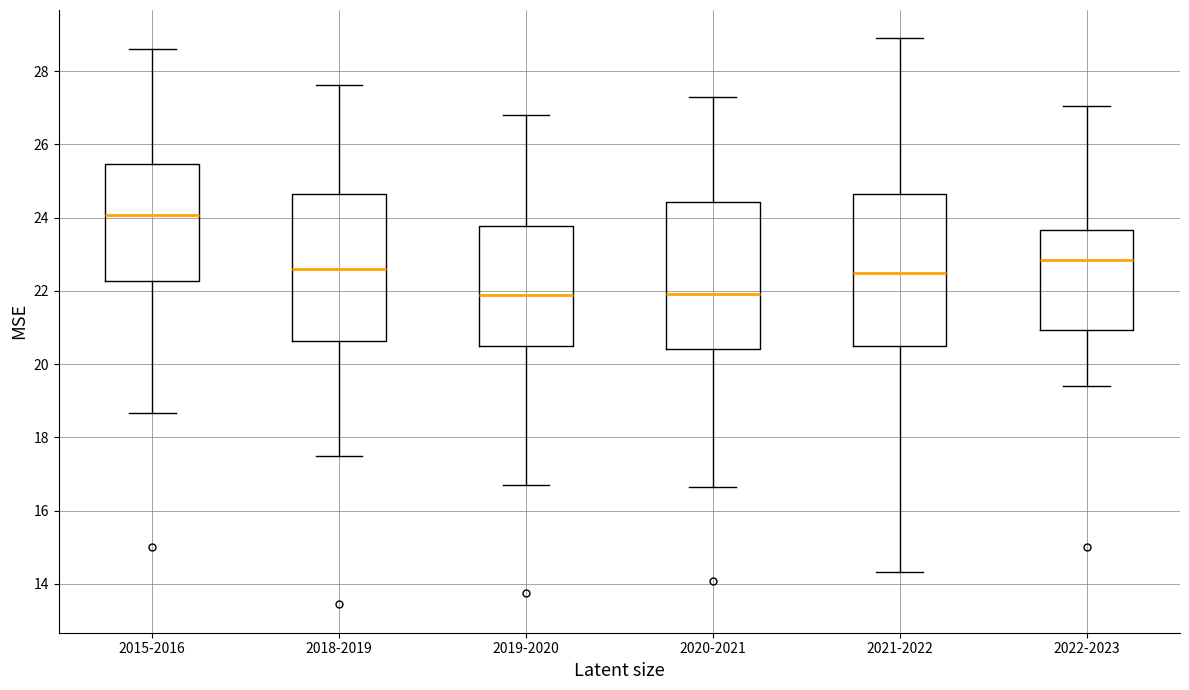

Where is the upper edge of the box for 2015-2016 on the y-axis? The values are not printed on the chart, so give them approximately, as read against the axis.

25.4